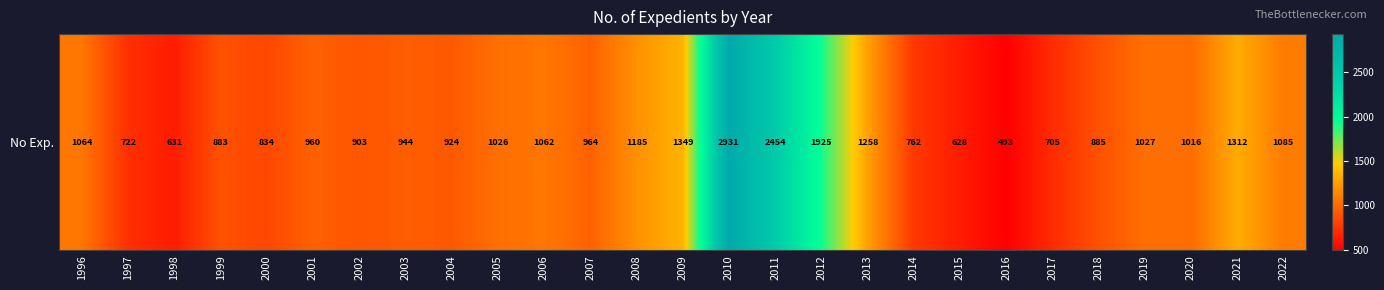

The chart shows a value of 631 at 1998. True or false?

True